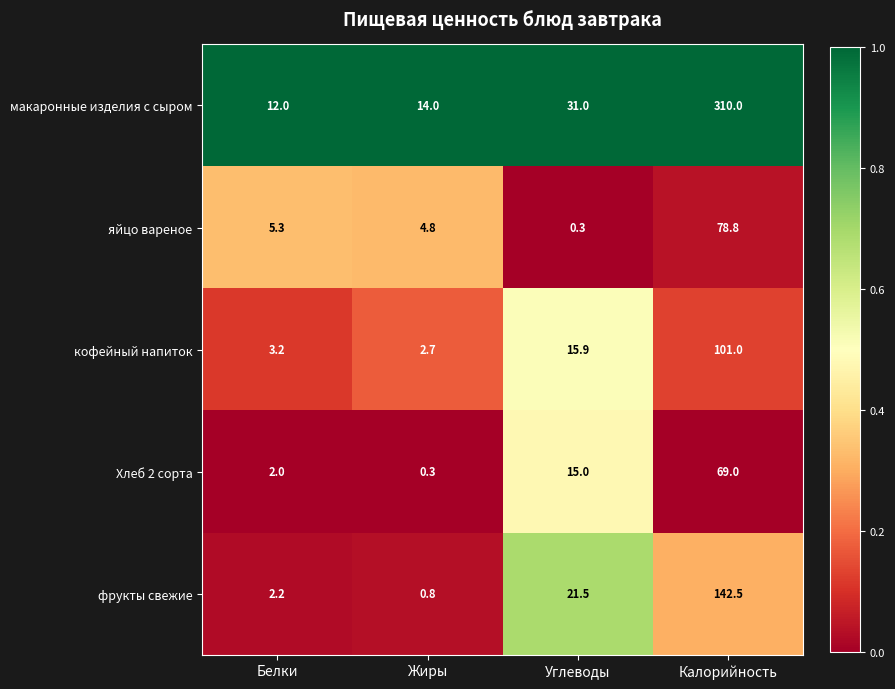

What is the average value of the яйцо вареное series?

22.3